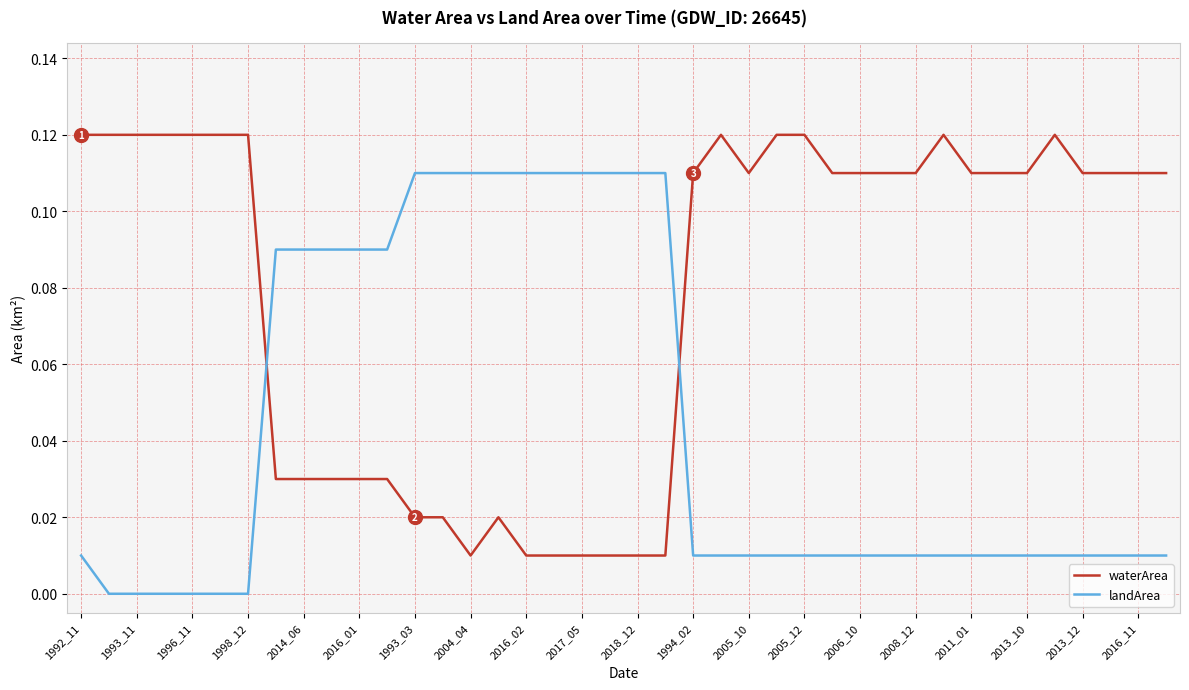

Which series has the largest total across all categories?

waterArea